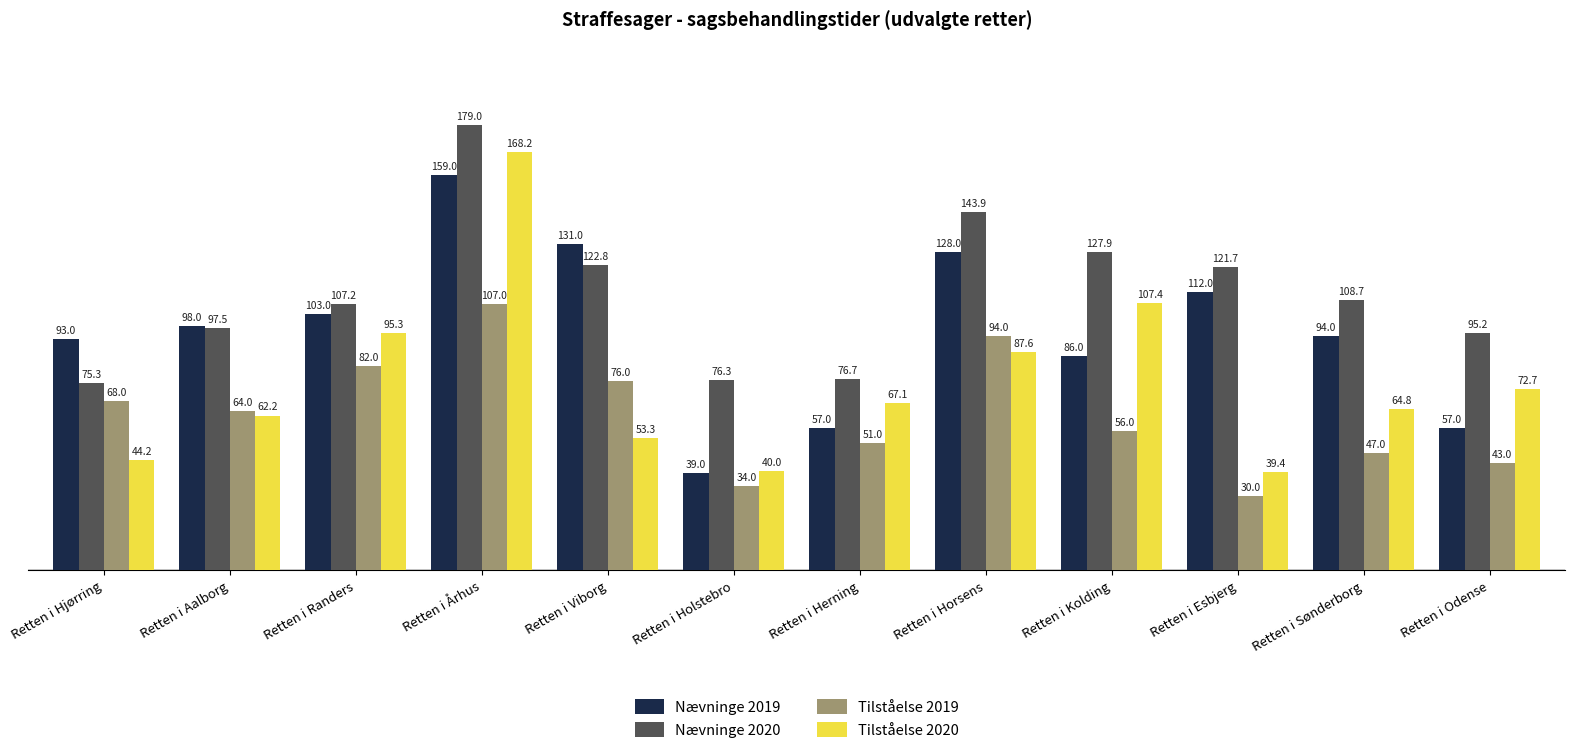

What is the approximate value of Nævninge 2020 at Retten i Herning?

76.7